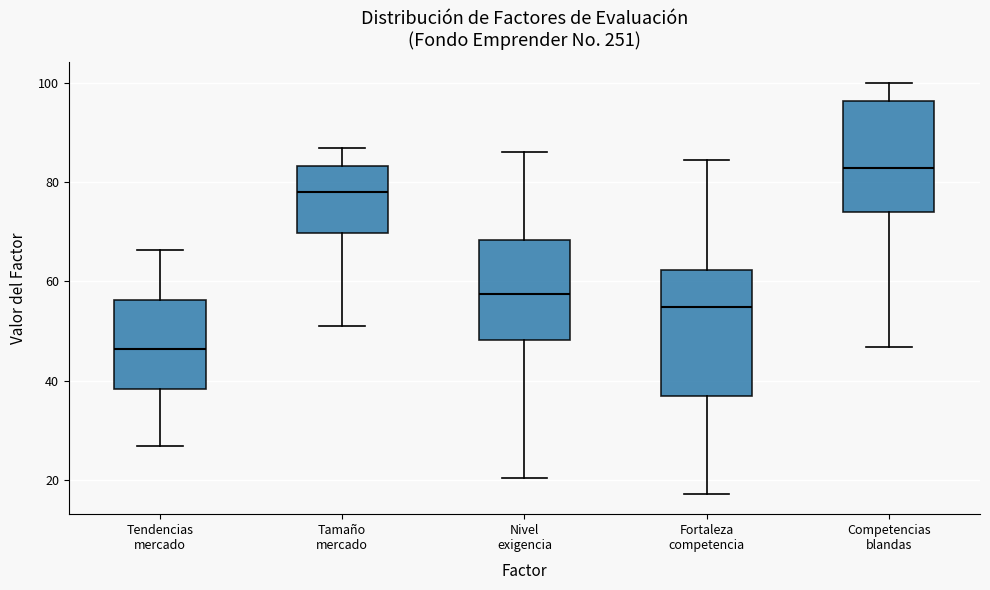

Comparing the boxes themselves (not the whiskers), which one is the tallest?

Fortaleza competencia